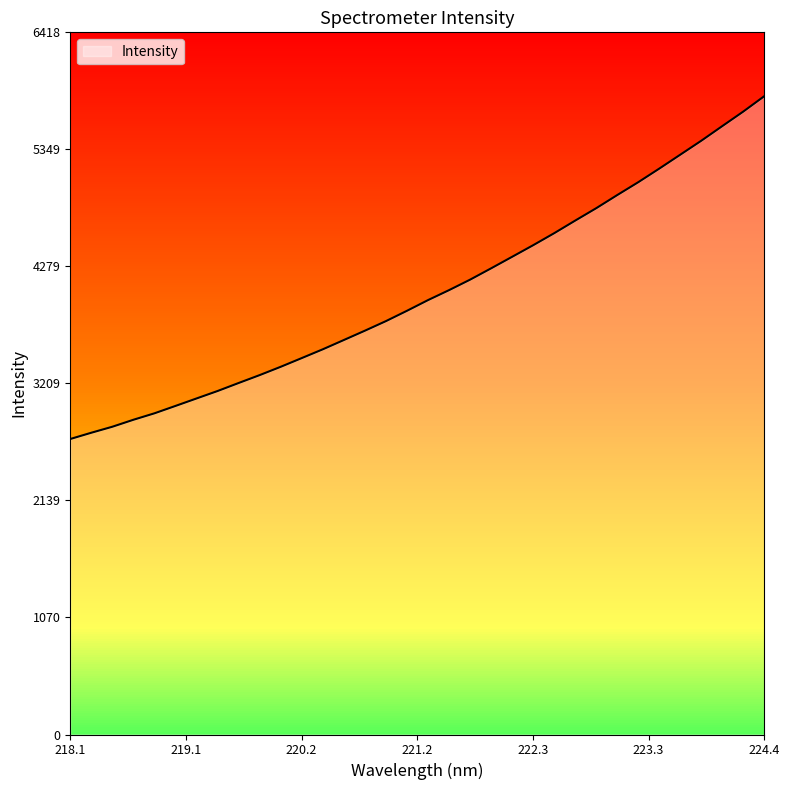

What is the greatest value displayed?

5834.9